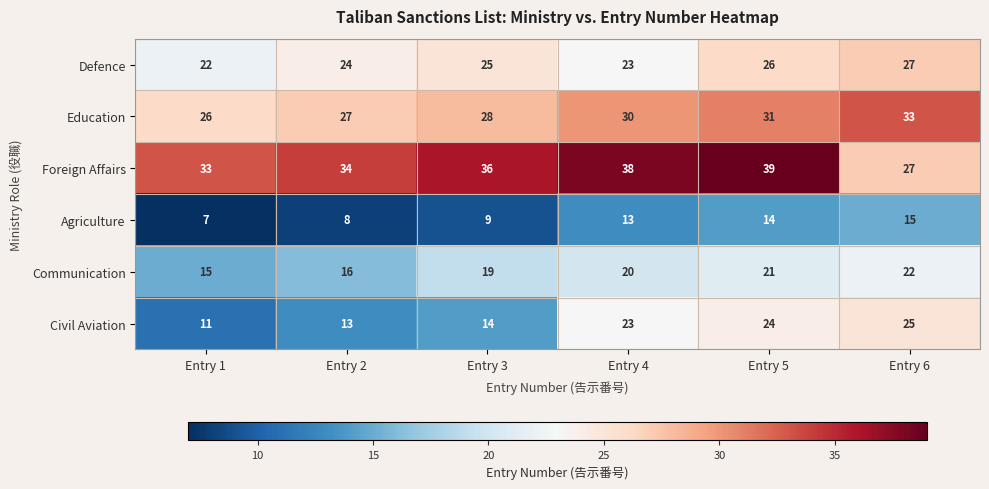

What is the minimum value shown in the chart?

7